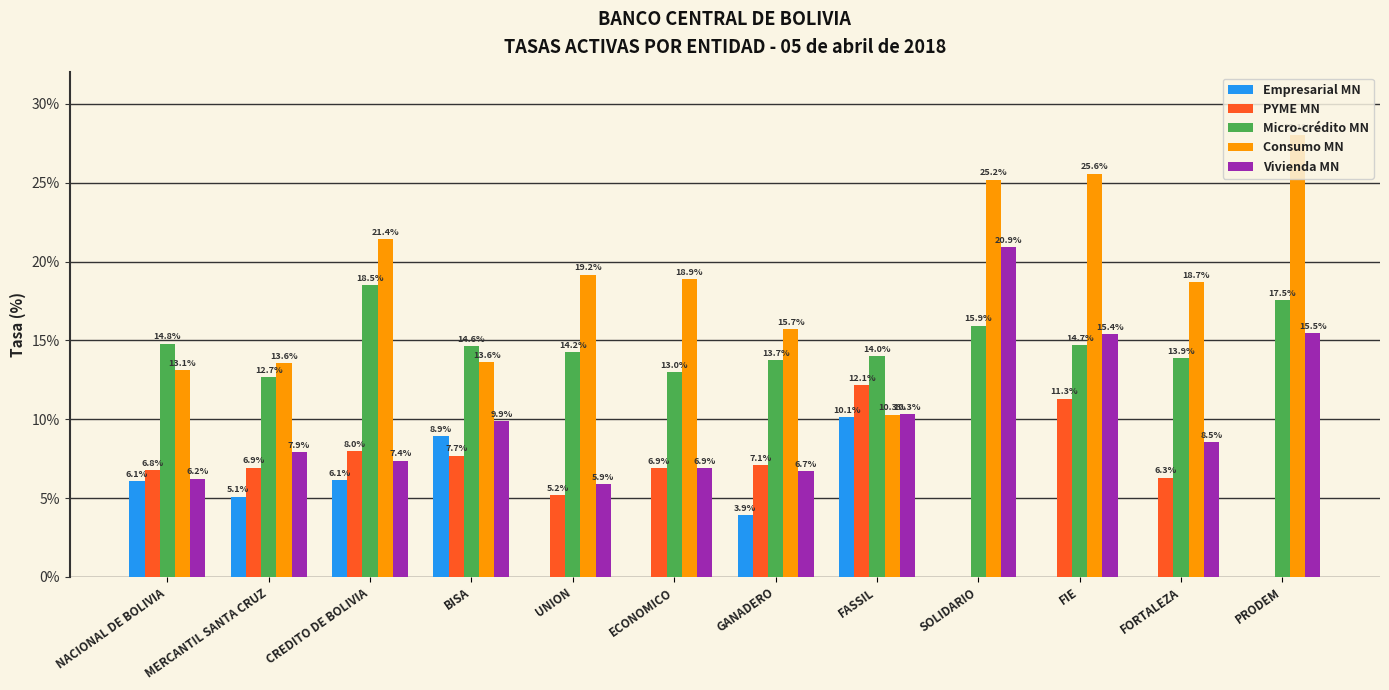

Does the chart contain stacked bars?

No